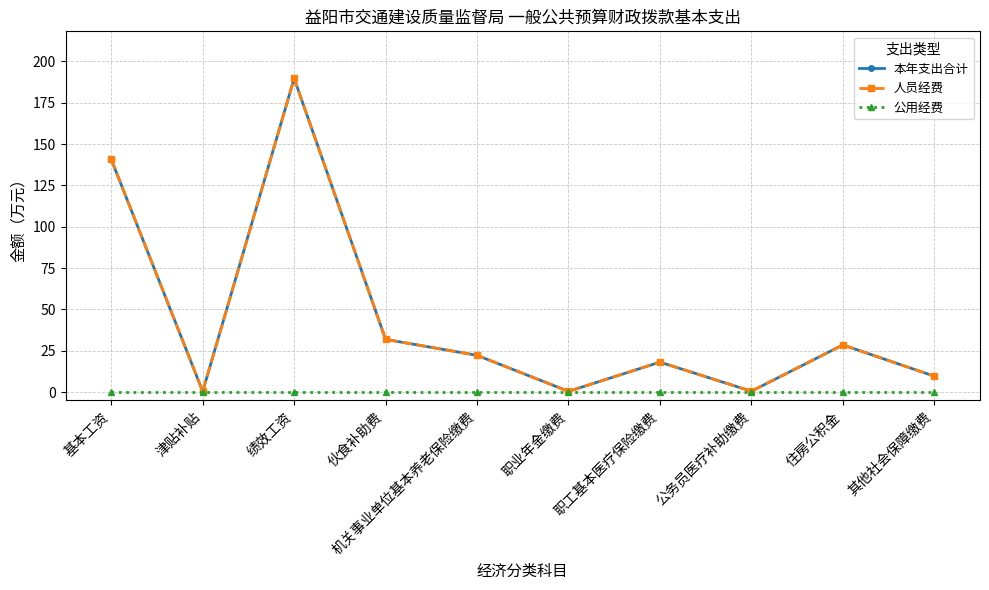

Does the chart have visible grid lines?

Yes